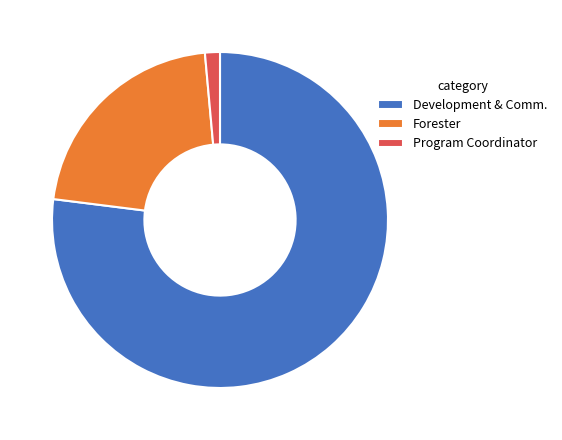

What is the ratio of the value at Forester to the value at Development & Comm.?

0.3